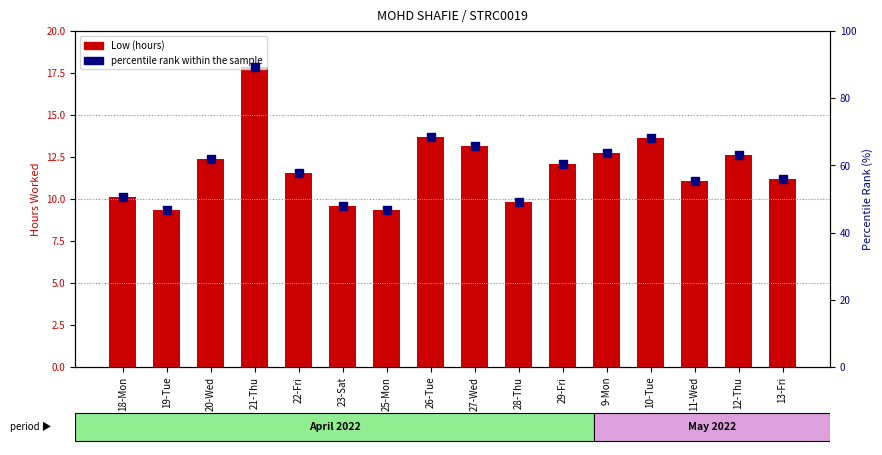

Is the value of percentile rank within the sample at 23-Sat greater than the value of Low (hours) at 11-Wed?

Yes